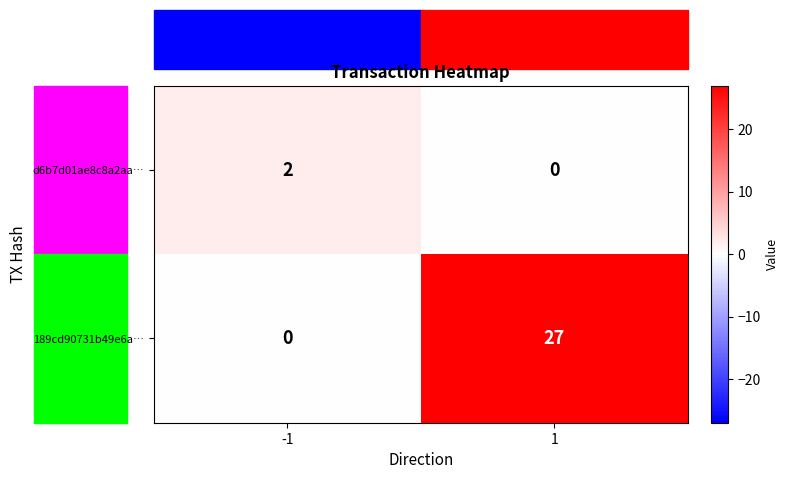

Which series has the largest range (max minus min)?

189cd90731b49e6a…